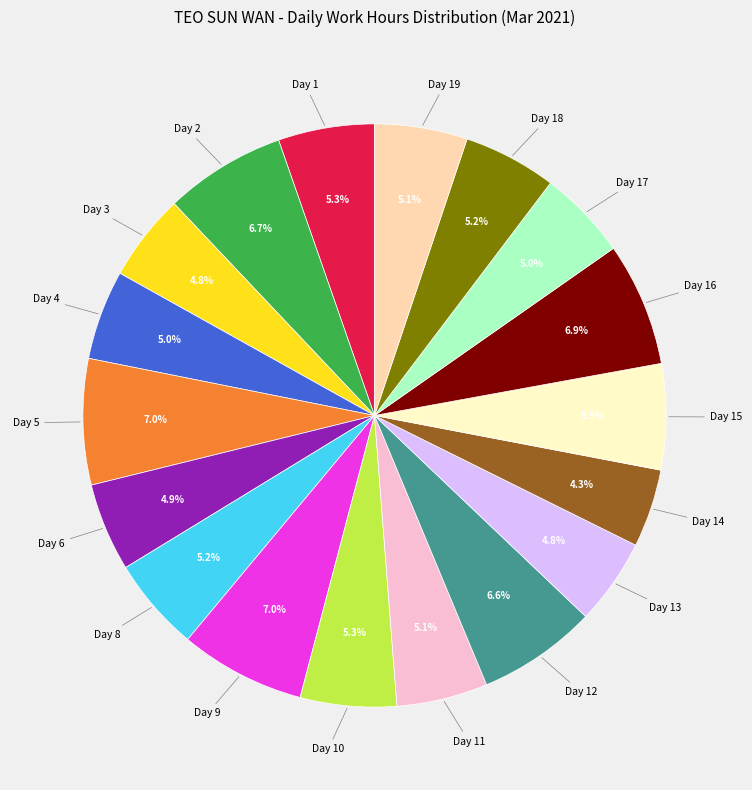

Is there a majority slice in this chart?

No